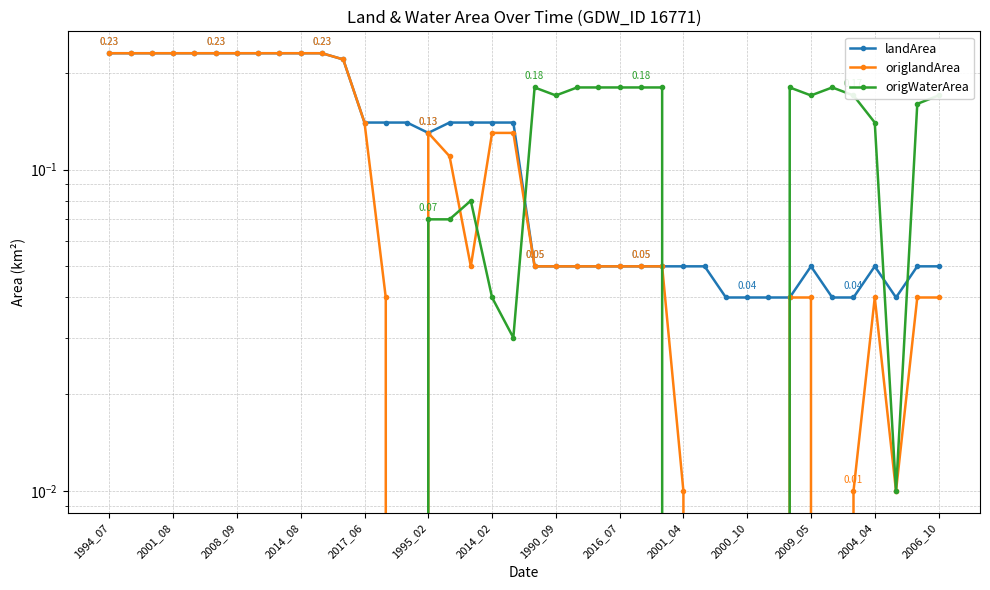

Which series has the largest range (max minus min)?

origlandArea